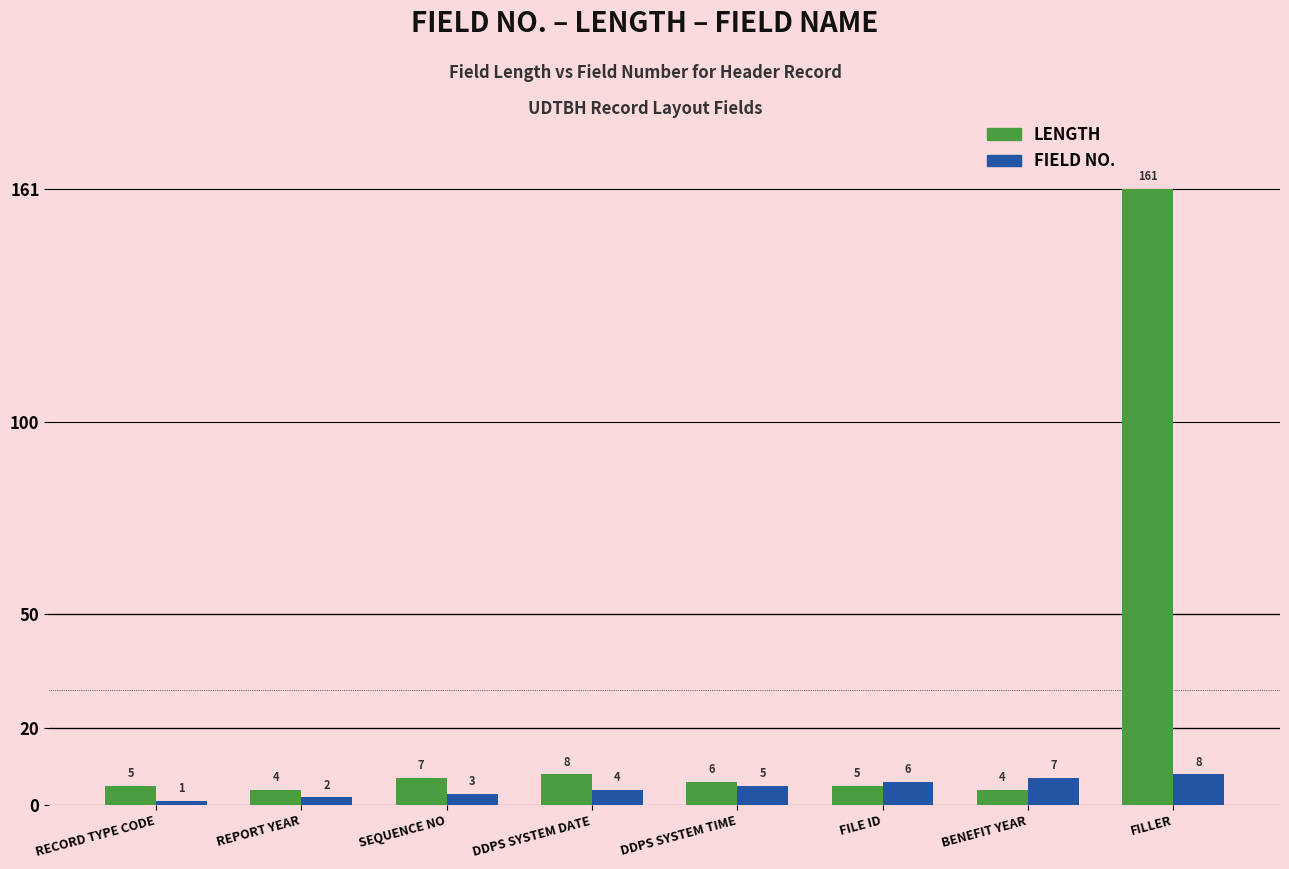

Reading left to right, list all the values displayed in this chart.

LENGTH: RECORD TYPE CODE=5	REPORT YEAR=4	SEQUENCE NO=7	DDPS SYSTEM DATE=8	DDPS SYSTEM TIME=6	FILE ID=5	BENEFIT YEAR=4	FILLER=161
FIELD NO.: RECORD TYPE CODE=1	REPORT YEAR=2	SEQUENCE NO=3	DDPS SYSTEM DATE=4	DDPS SYSTEM TIME=5	FILE ID=6	BENEFIT YEAR=7	FILLER=8